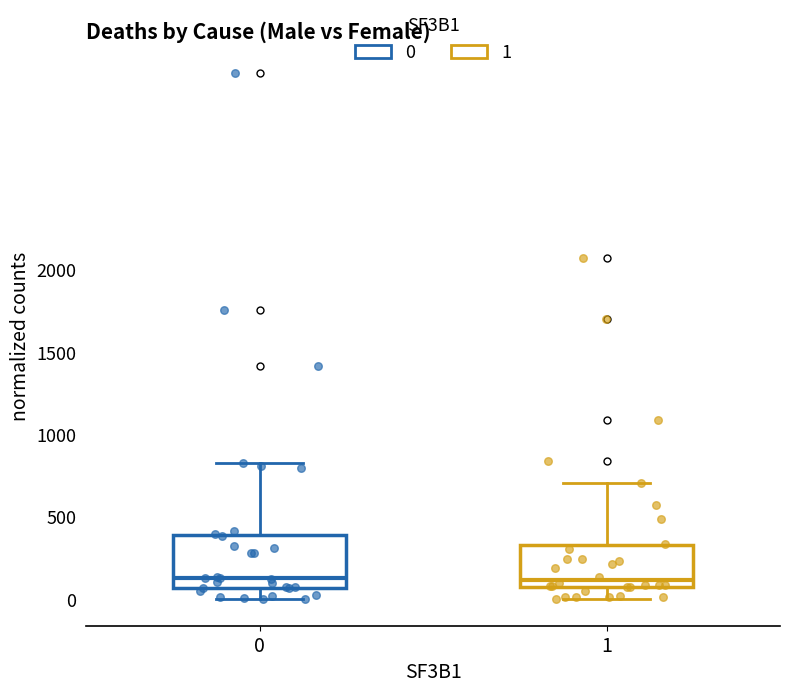

Comparing the boxes themselves (not the whiskers), which one is the tallest?

0